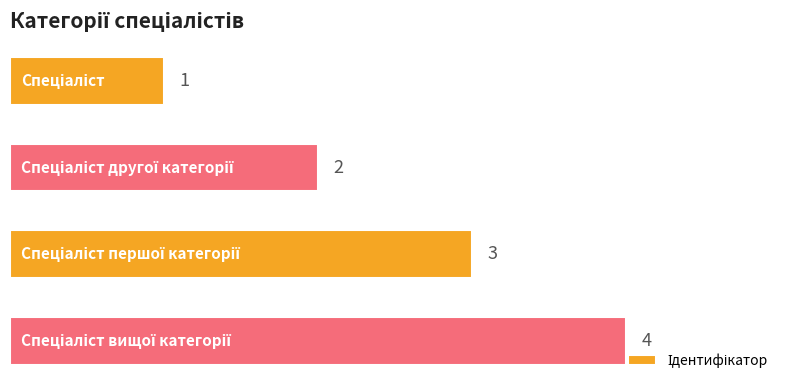

Count the values in the range 2 to 4.

3